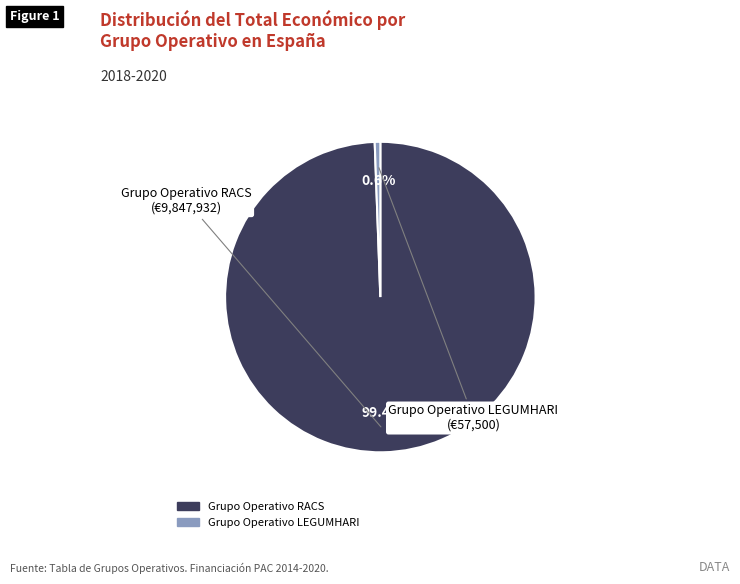

To the nearest percent, what is the average slice percentage?

50%